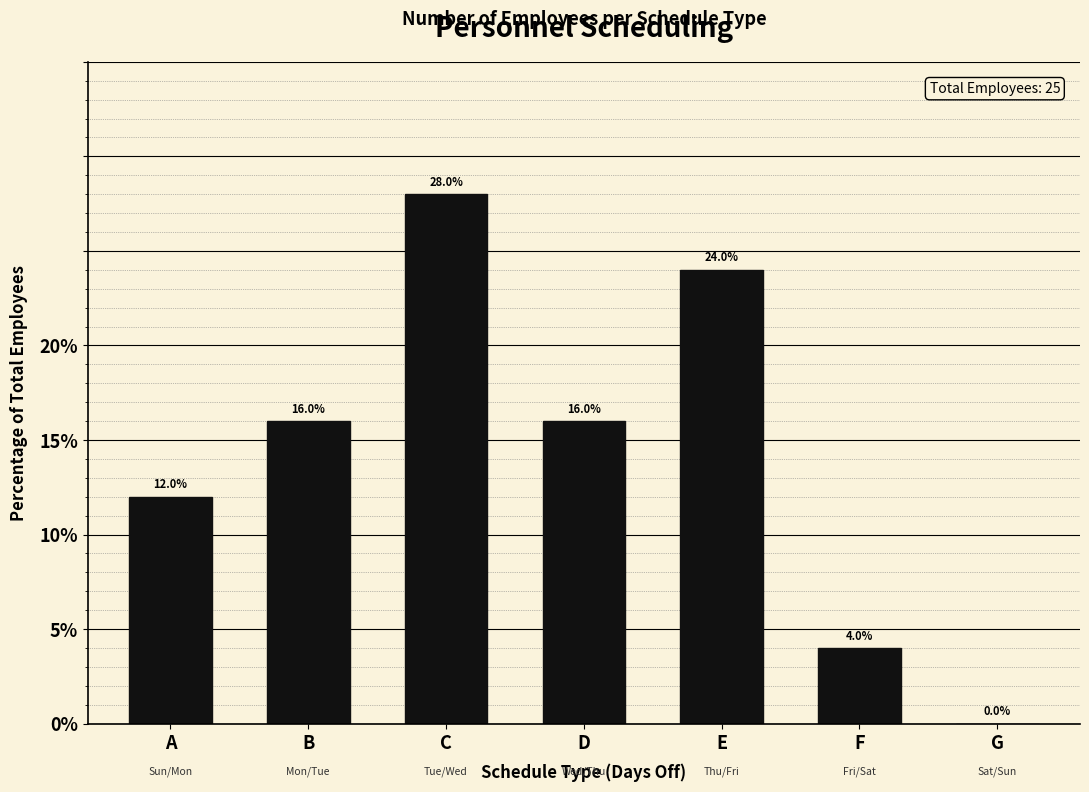

Reading left to right, extract all data points from this chart.

A=12.0	B=16.0	C=28.0	D=16.0	E=24.0	F=4.0	G=0.0